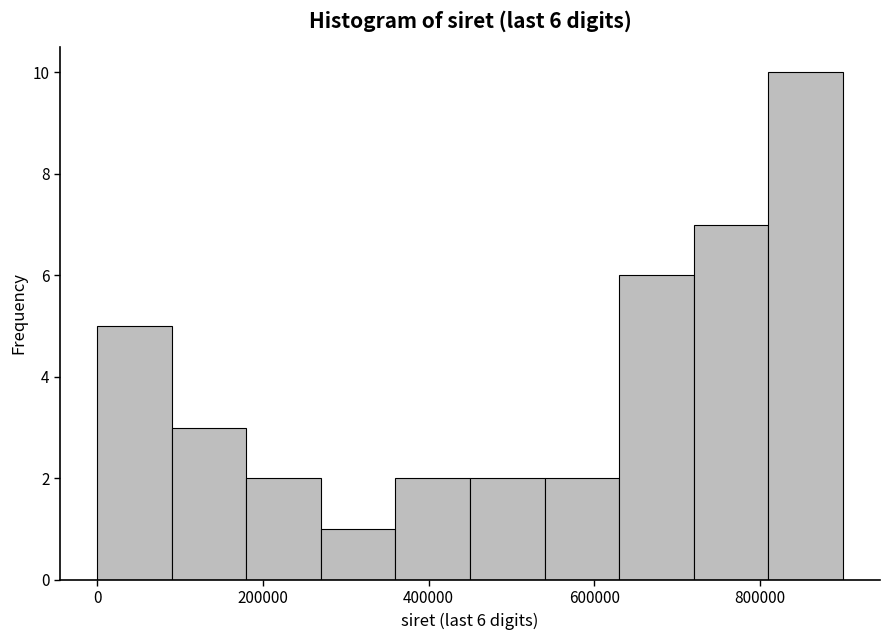

Which range on the x-axis has the tallest bar?

820000 to 900000